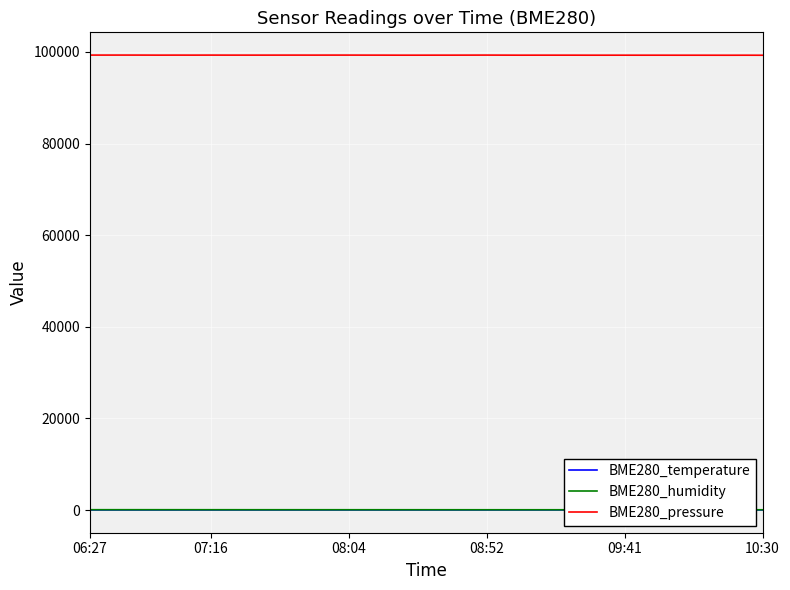

What is the minimum value for BME280_pressure?

99282.6